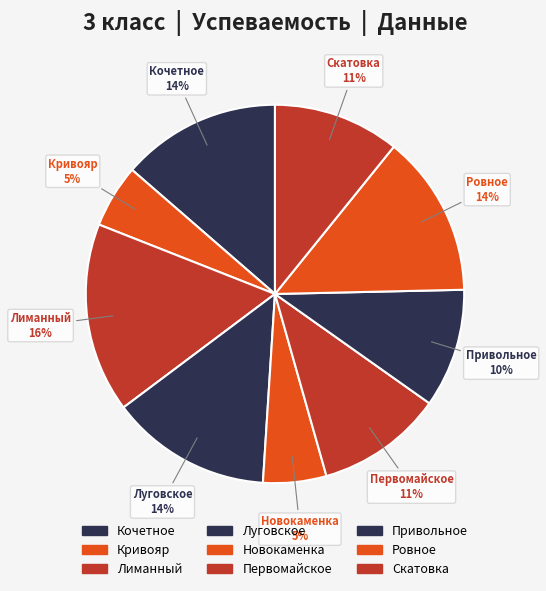

True or false: Привольное accounts for 10% of the total.

True